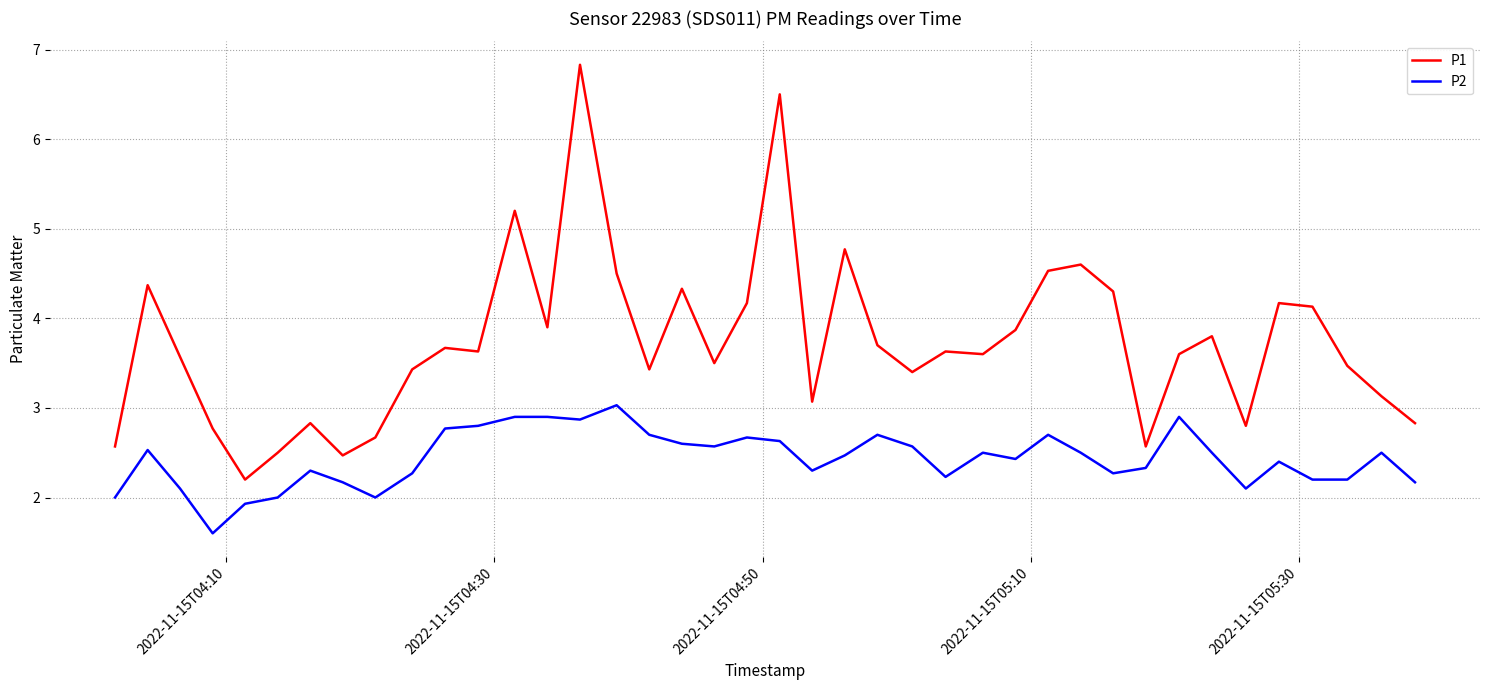

Rank the series by their average value, from highest to lowest.

P1, P2